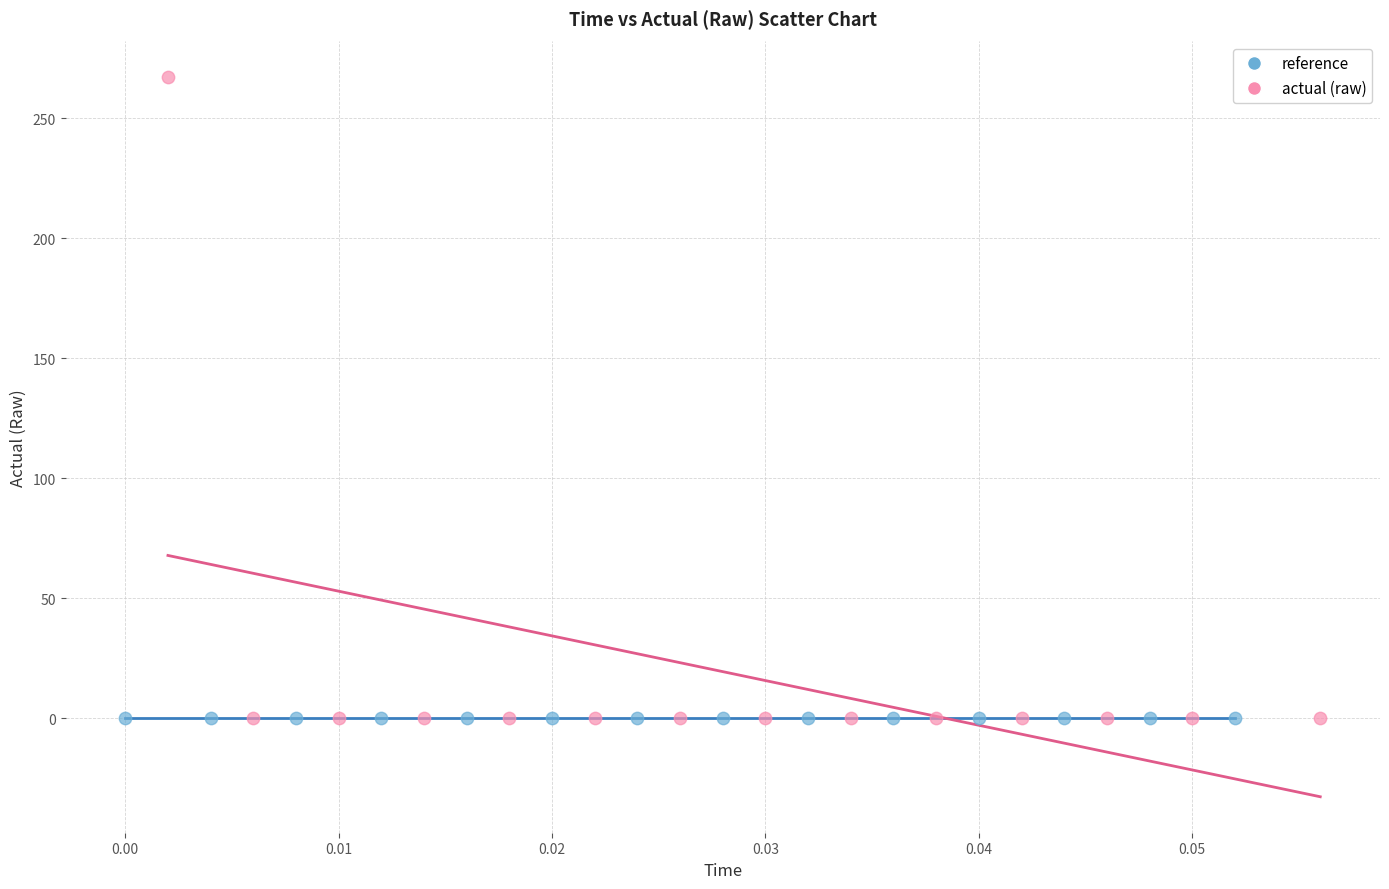

Which series has the largest Y range (max minus min)?

actual (raw)